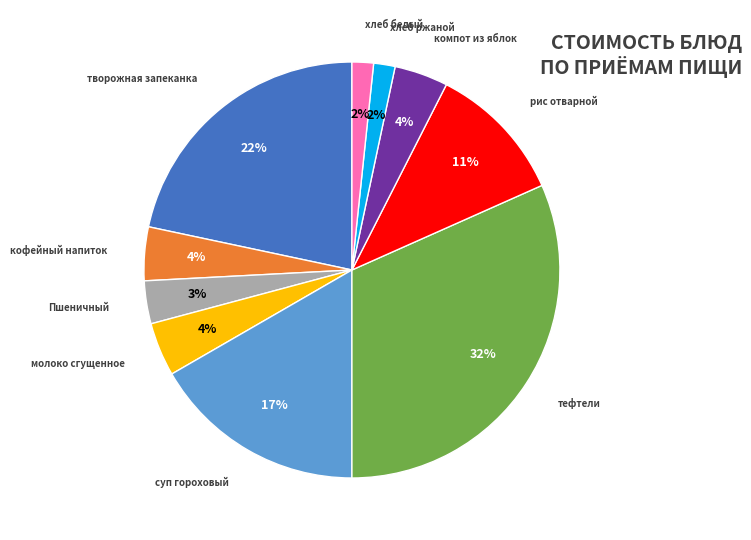

What is the largest slice in the pie chart?

тефтели